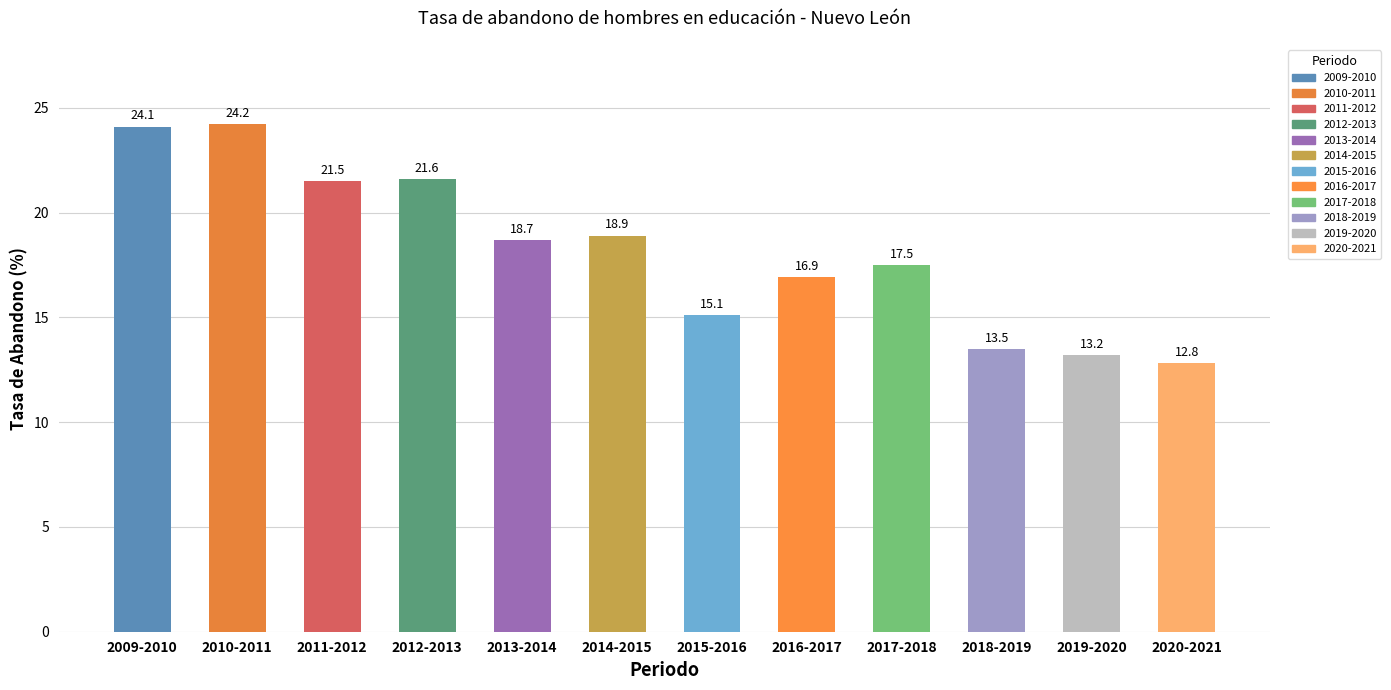

The value at 2014-2015 is 12.4. True or false?

False